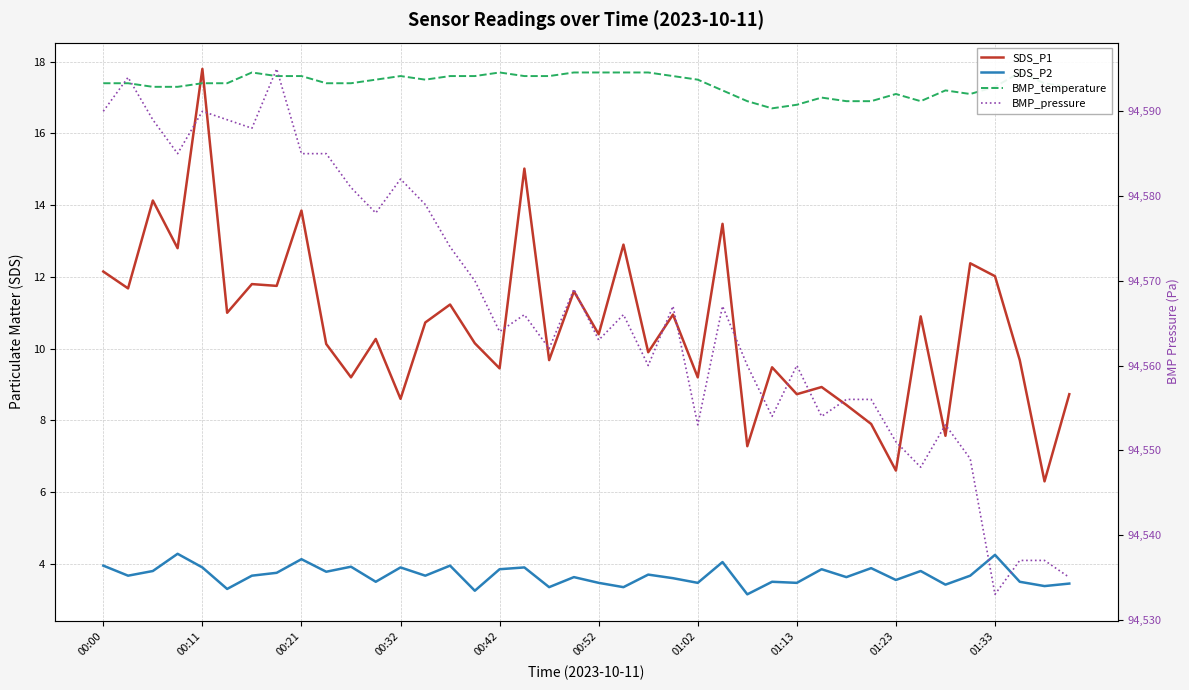

Reading right to left, extract all data points from this chart.

SDS_P1: 8.7	6.3	9.7	12.0	12.4	7.6	10.9	6.6	7.9	8.4	8.9	8.7	9.5	7.3	13.5	9.2	10.9	9.9	12.9	10.4	11.6	9.7	15.0	9.4	10.2	11.2	10.7	8.6	10.3	9.2	10.1	13.8	11.8	11.8	11.0	17.8	12.8	14.1	11.7	12.2
SDS_P2: 3.5	3.4	3.5	4.2	3.7	3.4	3.8	3.5	3.9	3.6	3.9	3.5	3.5	3.1	4.0	3.5	3.6	3.7	3.4	3.5	3.6	3.4	3.9	3.9	3.2	4.0	3.7	3.9	3.5	3.9	3.8	4.1	3.8	3.7	3.3	3.9	4.3	3.8	3.7	4.0
BMP_temperature: 17.3	17.4	17.7	17.3	17.1	17.2	16.9	17.1	16.9	16.9	17.0	16.8	16.7	16.9	17.2	17.5	17.6	17.7	17.7	17.7	17.7	17.6	17.6	17.7	17.6	17.6	17.5	17.6	17.5	17.4	17.4	17.6	17.6	17.7	17.4	17.4	17.3	17.3	17.4	17.4
BMP_pressure: 94535.0	94537.0	94537.0	94533.0	94549.0	94553.0	94548.0	94551.0	94556.0	94556.0	94554.0	94560.0	94554.0	94560.0	94567.0	94553.0	94567.0	94560.0	94566.0	94563.0	94569.0	94562.0	94566.0	94564.0	94570.0	94574.0	94579.0	94582.0	94578.0	94581.0	94585.0	94585.0	94595.0	94588.0	94589.0	94590.0	94585.0	94589.0	94594.0	94590.0